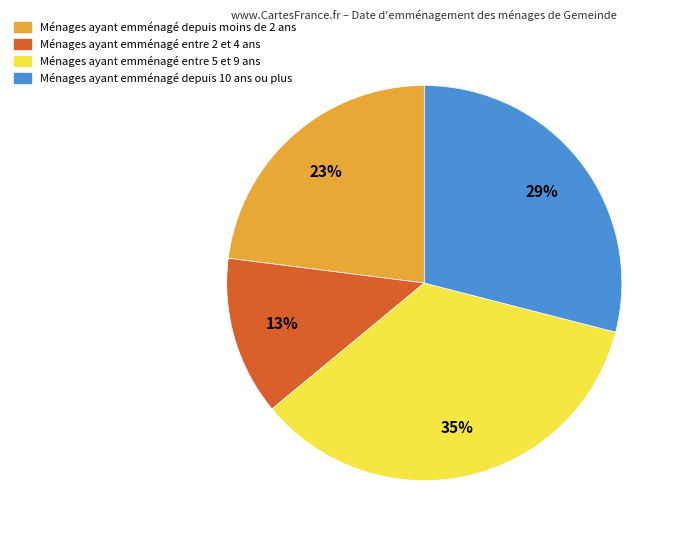

To the nearest percent, what is the average slice percentage?

25%